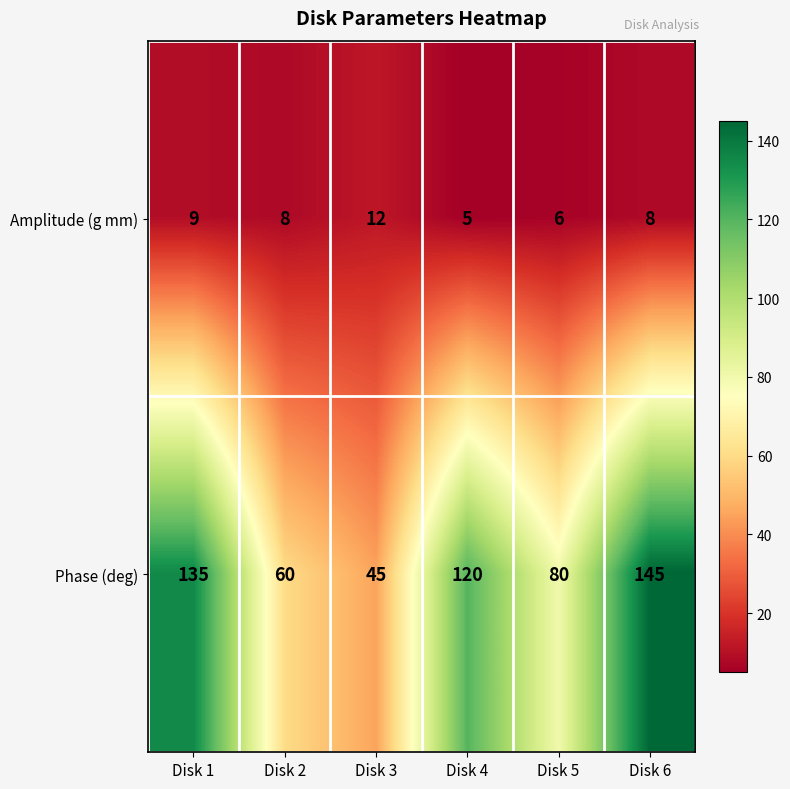

Reading left to right, extract all data points from this chart.

Amplitude (g mm): Disk 1=9	Disk 2=8	Disk 3=12	Disk 4=5	Disk 5=6	Disk 6=8
Phase (deg): Disk 1=135	Disk 2=60	Disk 3=45	Disk 4=120	Disk 5=80	Disk 6=145